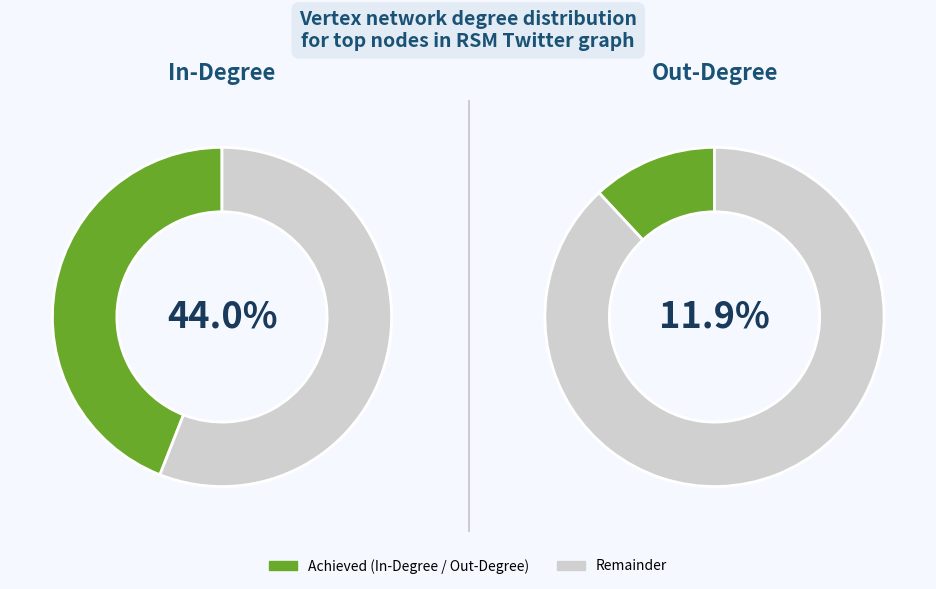

Do 1 and 0 together represent more than half of the pie?

Yes